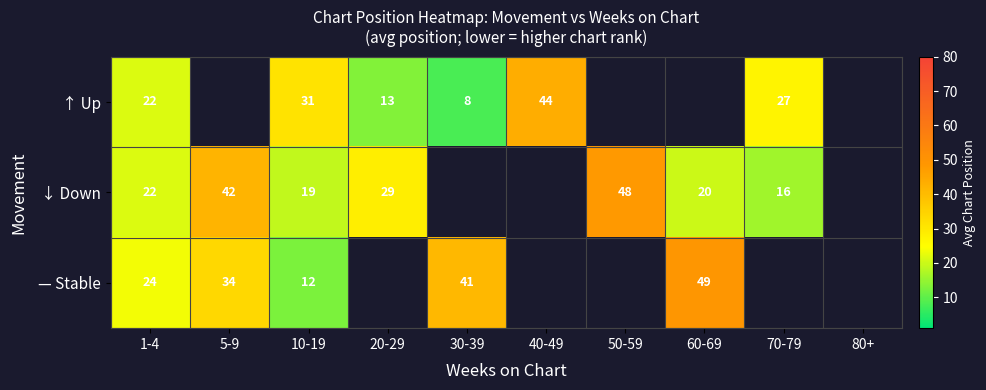

Is the value of — Stable at 1-4 greater than the value of ↑ Up at 10-19?

No